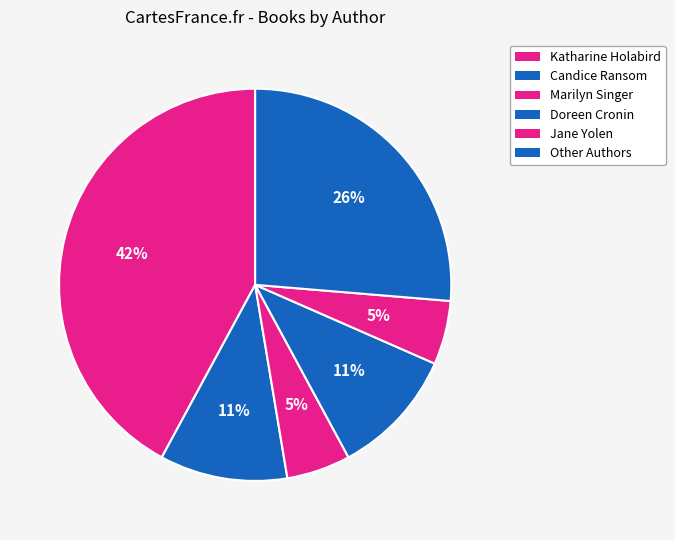

Which slice is the smallest?

Marilyn Singer (1339265)